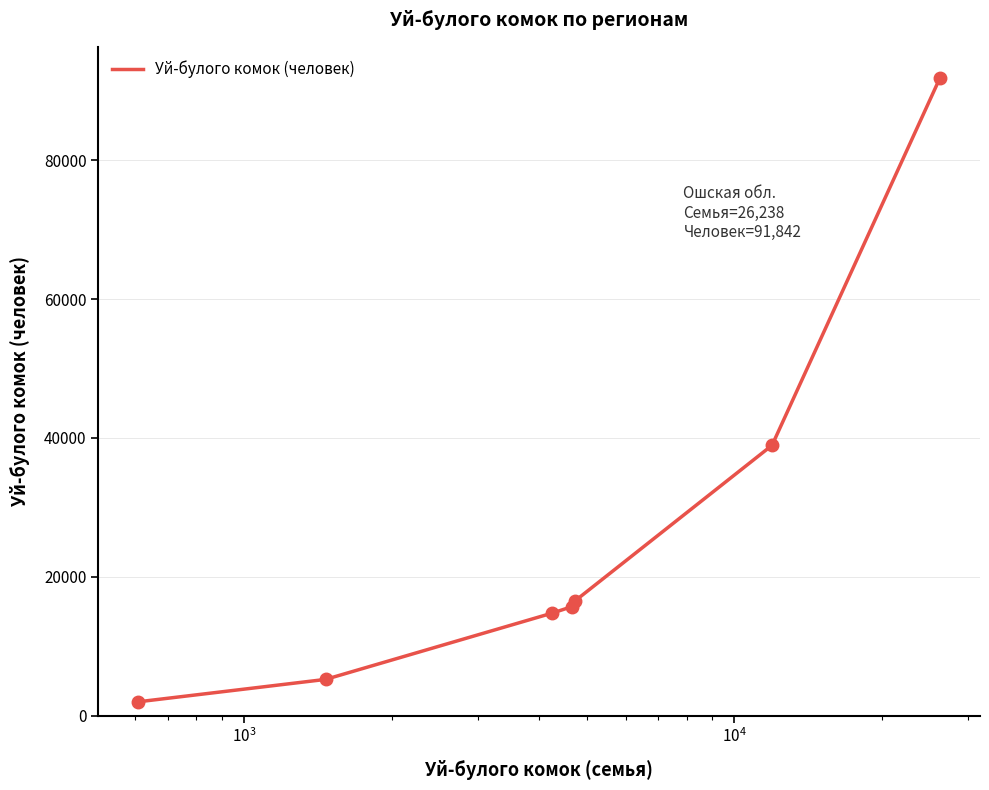

What is the sum of all values?

184909